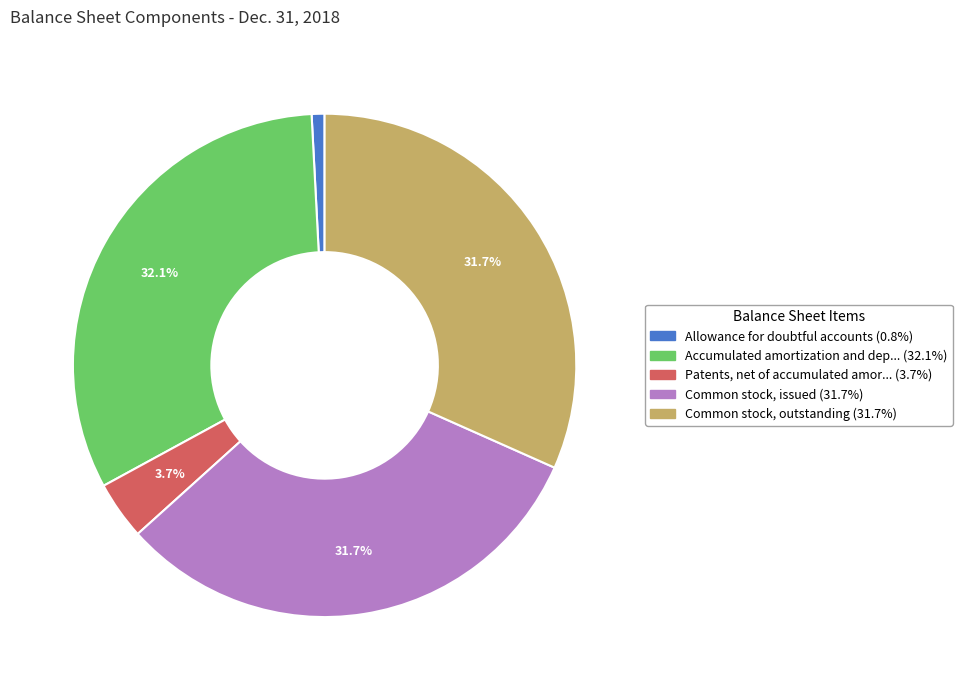

Count the number of slices in the pie.

5